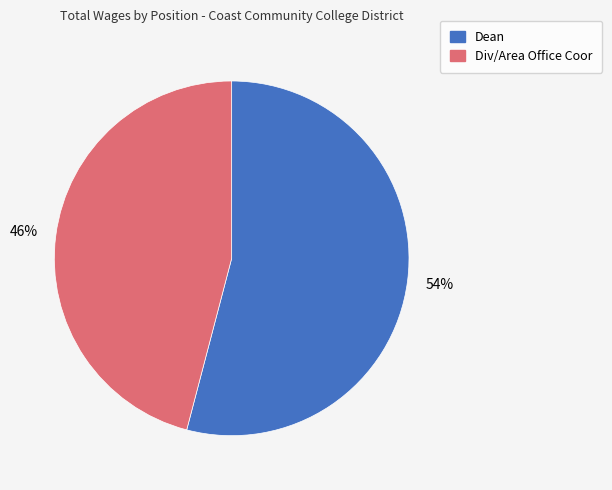

To the nearest percent, what portion does Dean represent?

54%